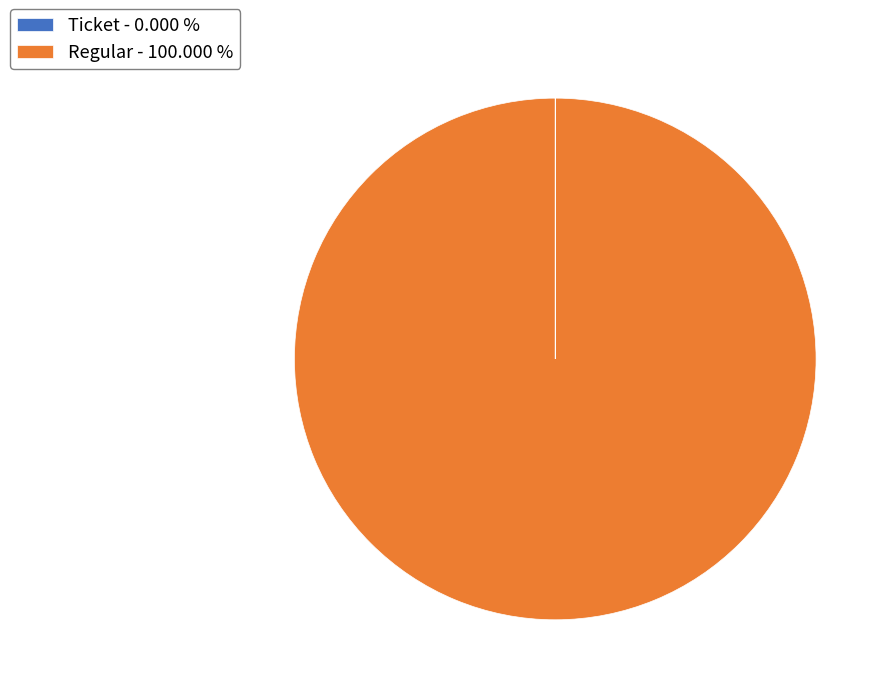

Does any single category account for the majority?

Yes